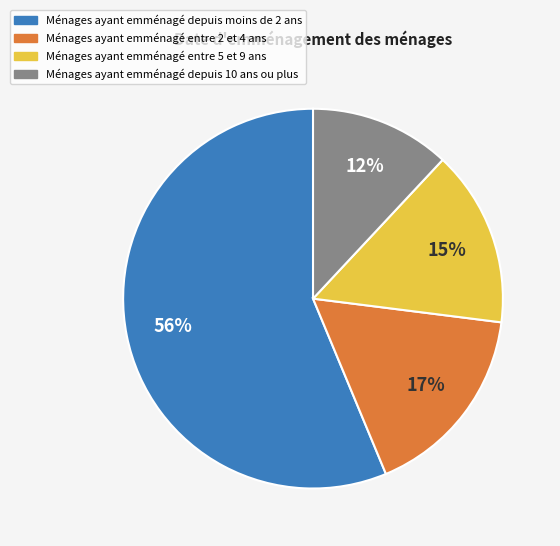

To the nearest percent, what is the average slice percentage?

25%